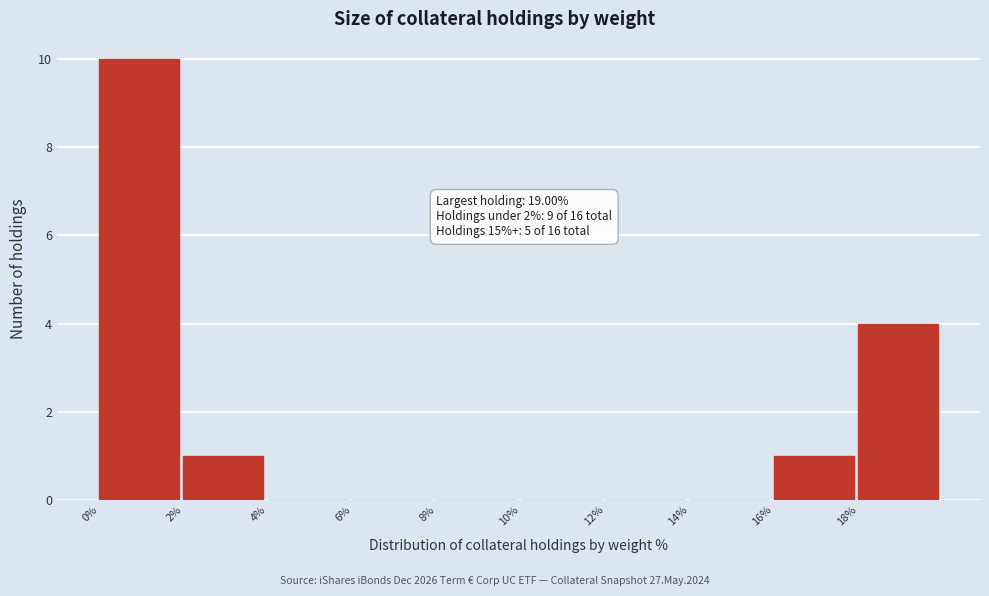

Which range on the x-axis has the tallest bar?

0 to 2